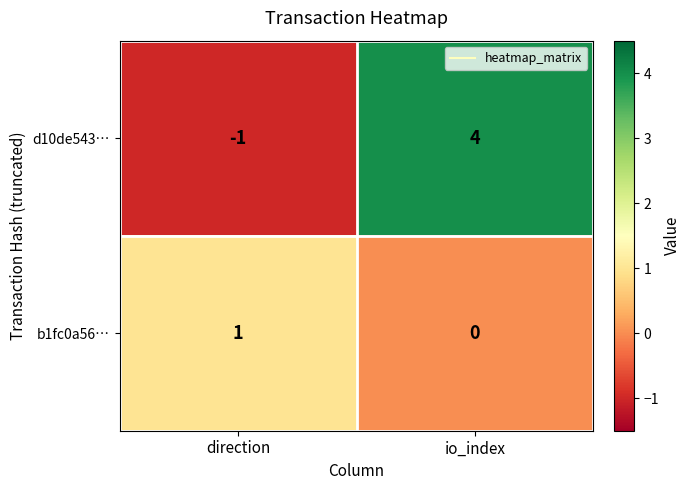

Is it true that b1fc0a56… equals 0 at direction?

False